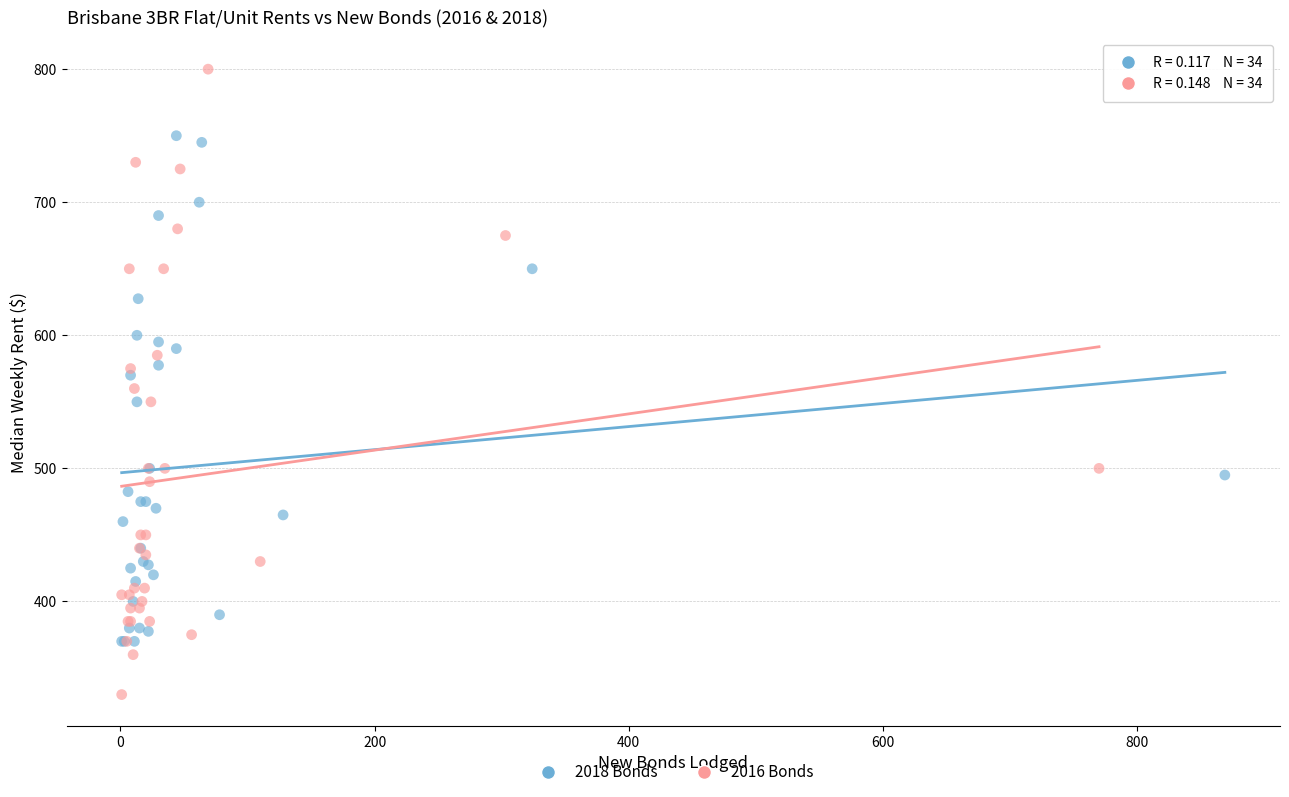

What are all the series names shown in the legend?

2018 Bonds, 2016 Bonds